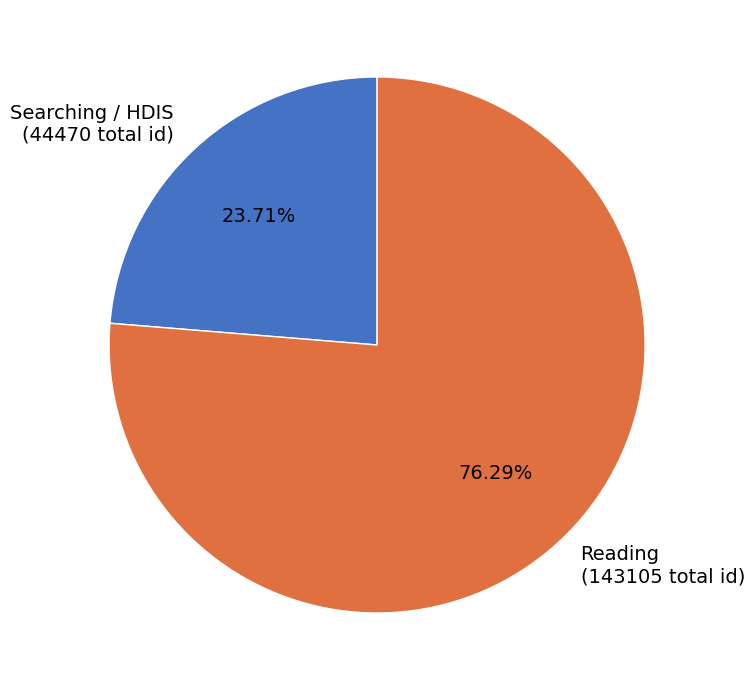

Approximately how many times larger is the value at Reading (143105 total id) compared to Searching / HDIS (44470 total id)?

3.2